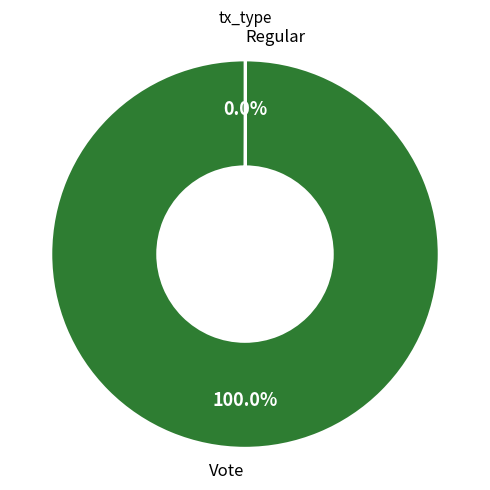

Does any single category account for the majority?

Yes